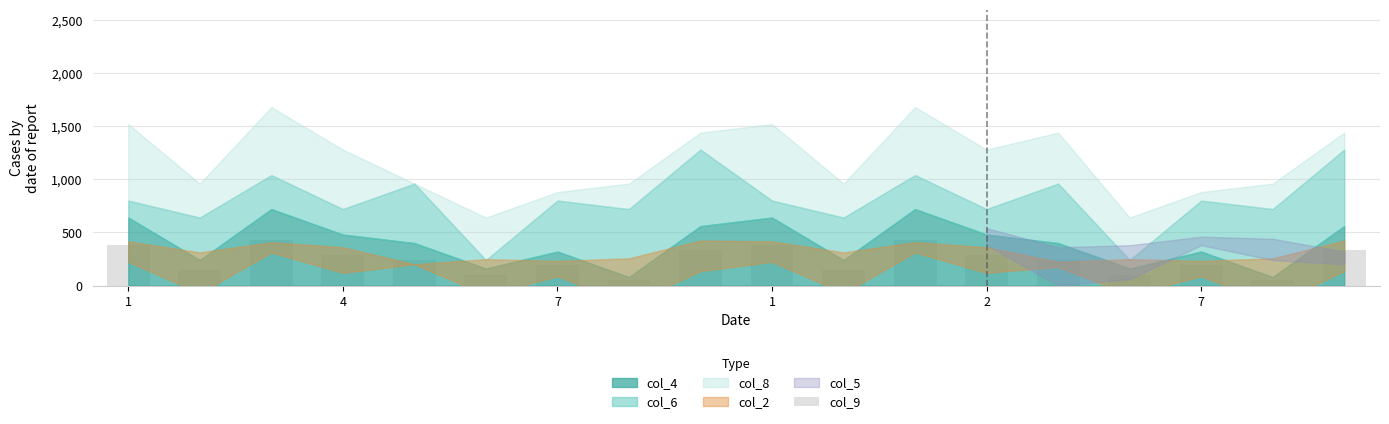

What is the difference between the maximum and minimum values?

384